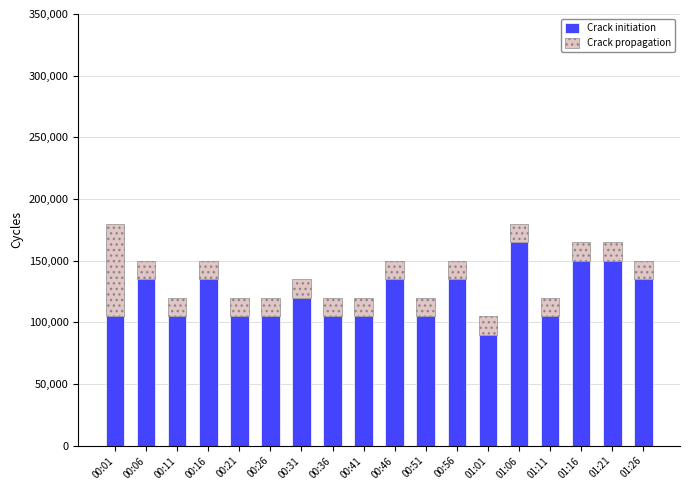

What is the sum of the Crack initiation values at 01:16 and 00:36?

255000